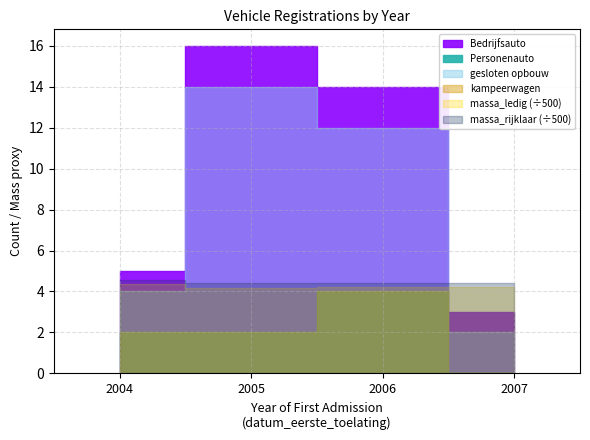

The value of gesloten opbouw at 2020 is 0. True or false?

True